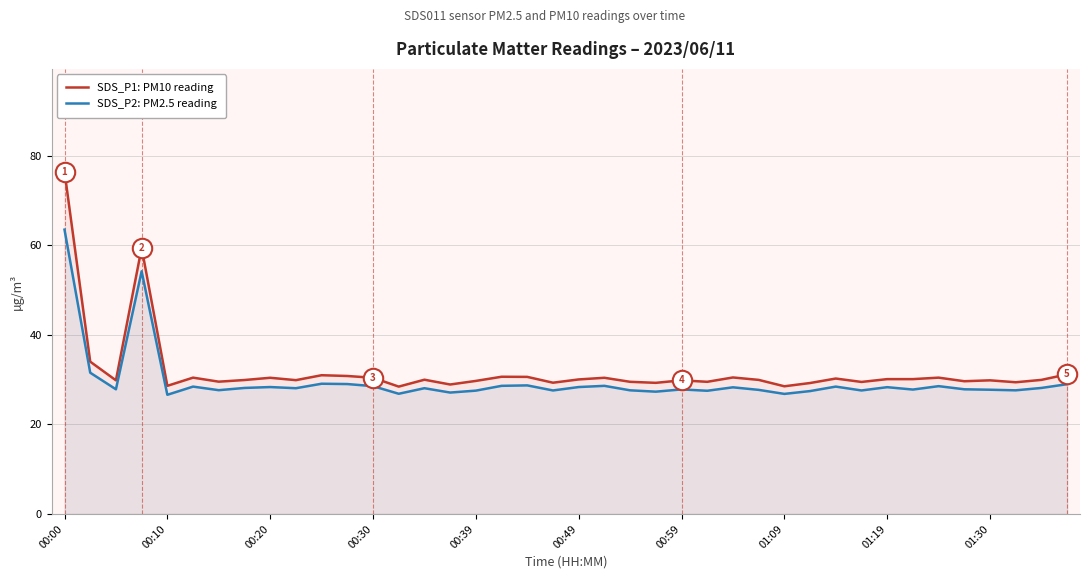

What is the difference between the maximum and minimum values in the SDS_P2: PM2.5 reading series?

36.9